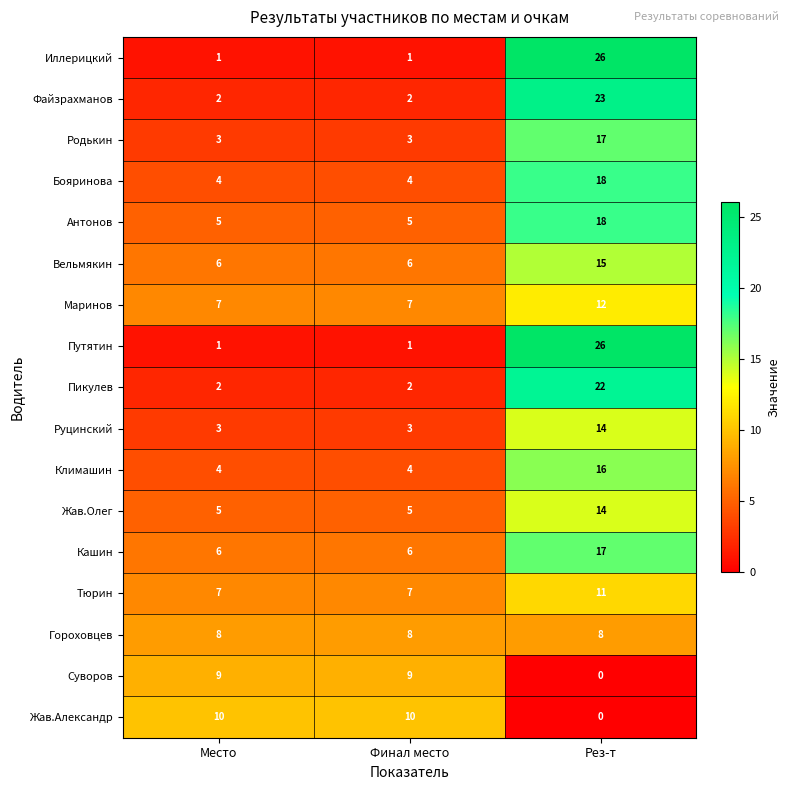

At how many categories does at least one series exceed 16?

1